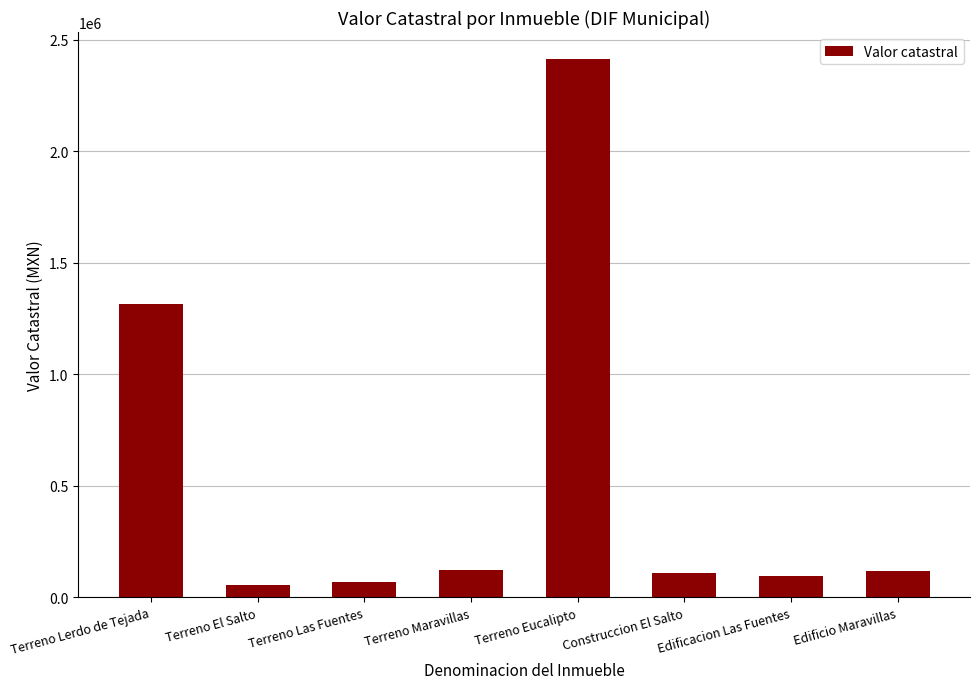

The value at Terreno El Salto is 54320.0. True or false?

True